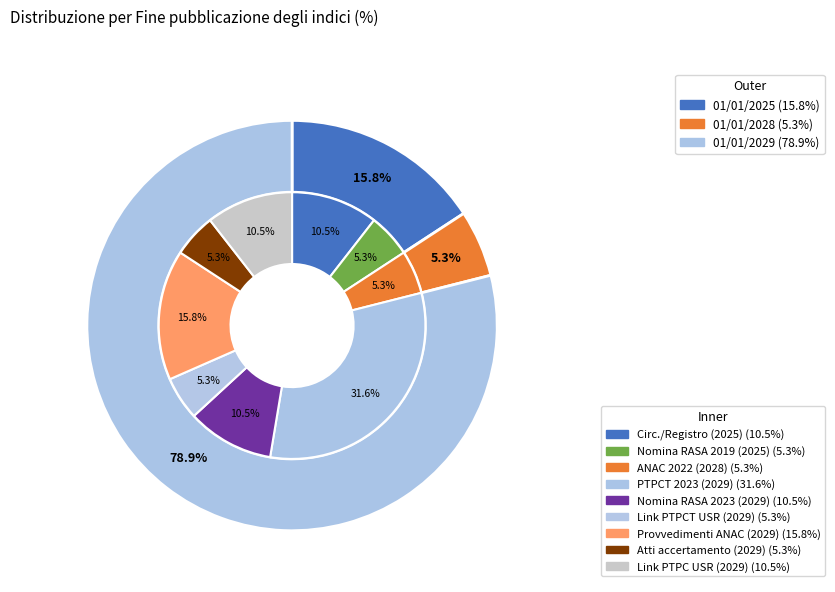

What percentage do 2029 and 2028 together represent?

84.2%